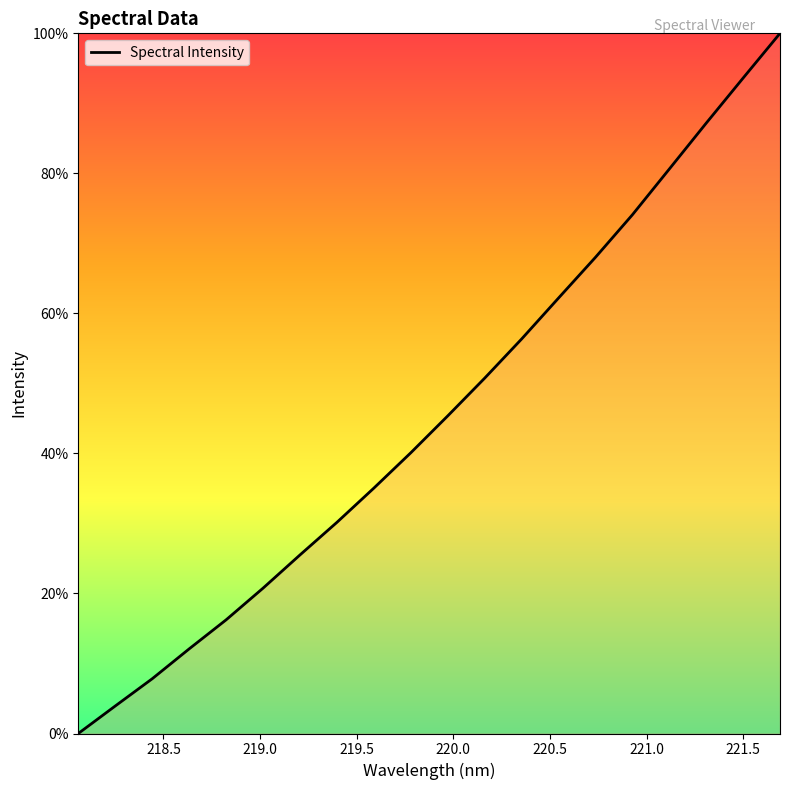

What is the greatest value displayed?

100.0